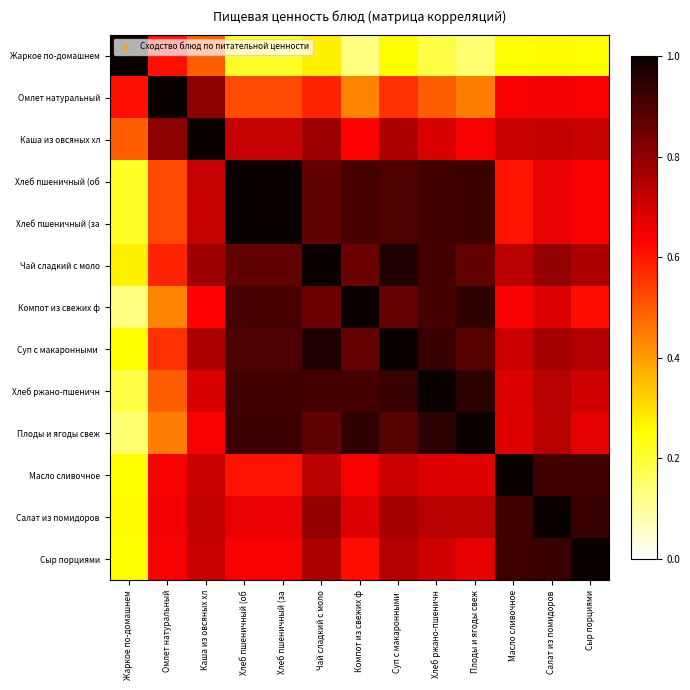

What is the maximum value shown in the chart?

1.0